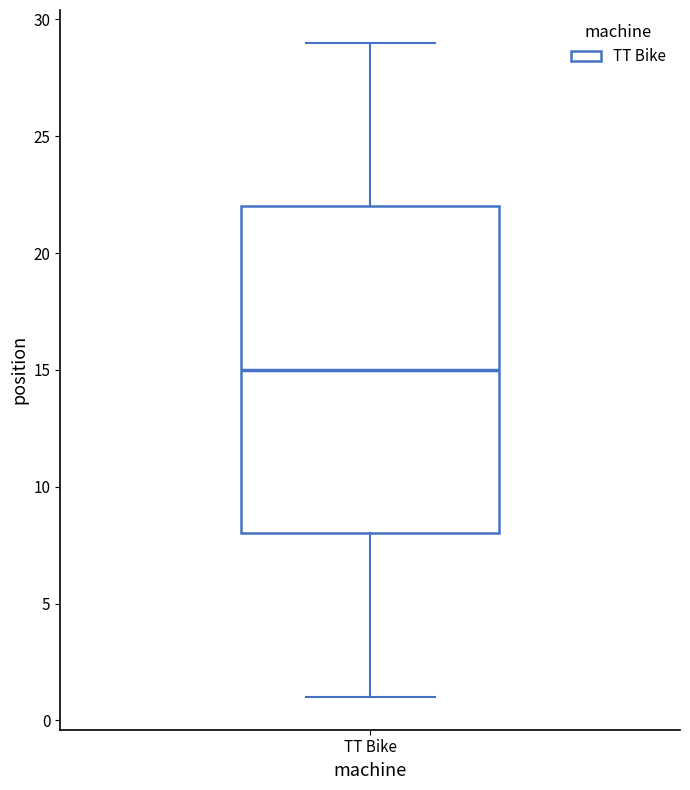

Transcribe this box plot: give where the median line is, the range the box spans, and where the two whiskers end, as read against the y-axis. The values are not printed on the chart, so give them approximately, as read against the axis.

median 15, box 8 to 22, whiskers 1 to 29